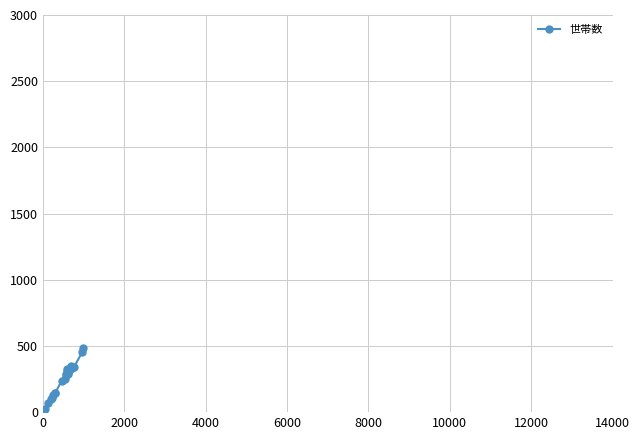

How many lines are shown in the chart?

1